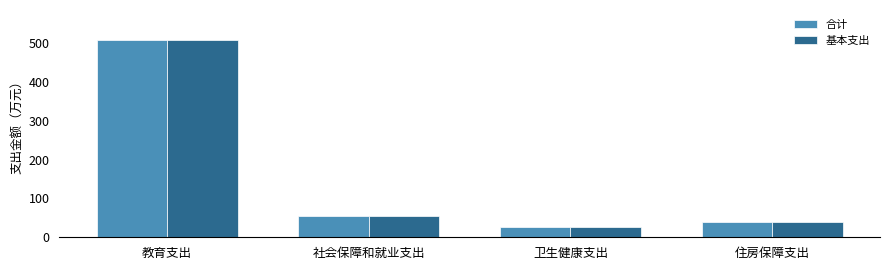

Rank the categories by 合计 value from highest to lowest.

教育支出, 社会保障和就业支出, 住房保障支出, 卫生健康支出